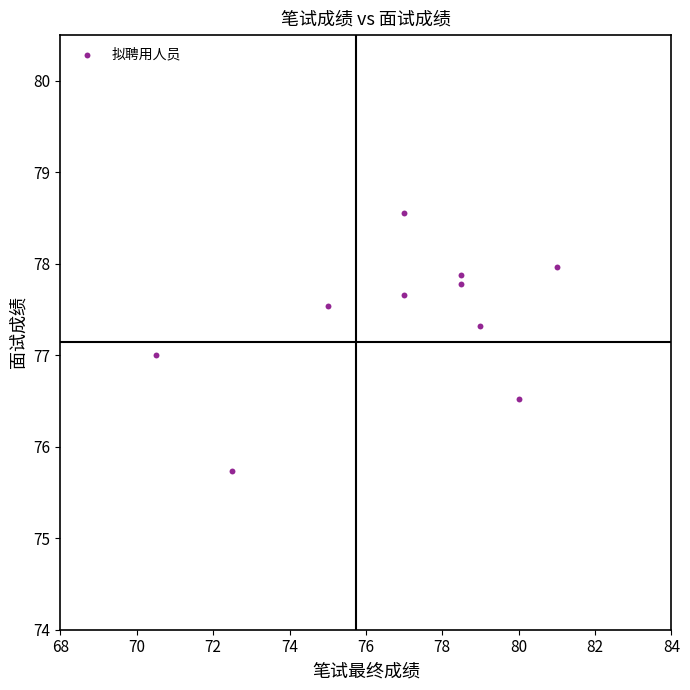

What is the range of X values (max minus min)?

10.5